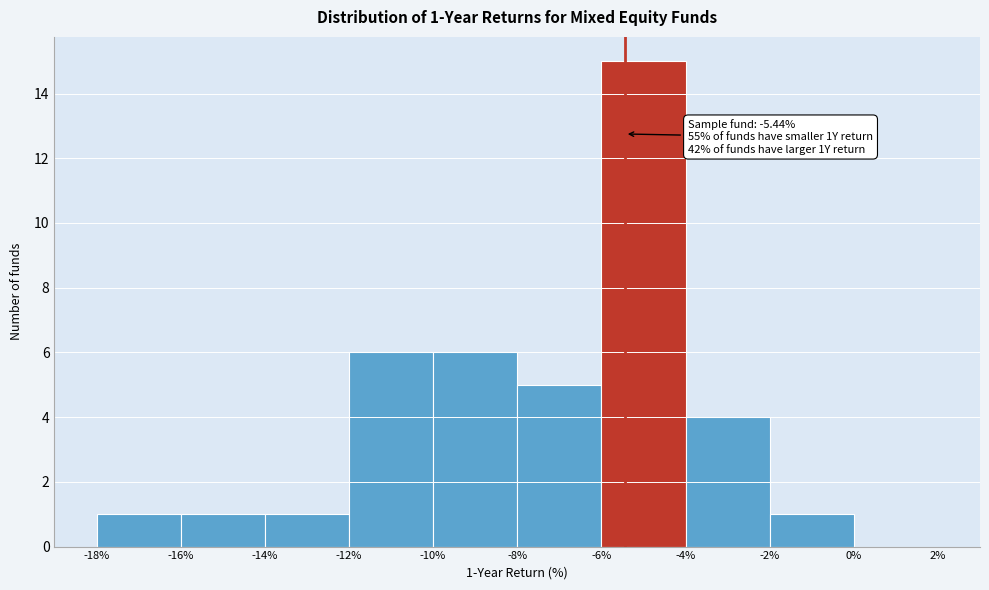

Which range on the x-axis has the tallest bar?

-6% to -4%